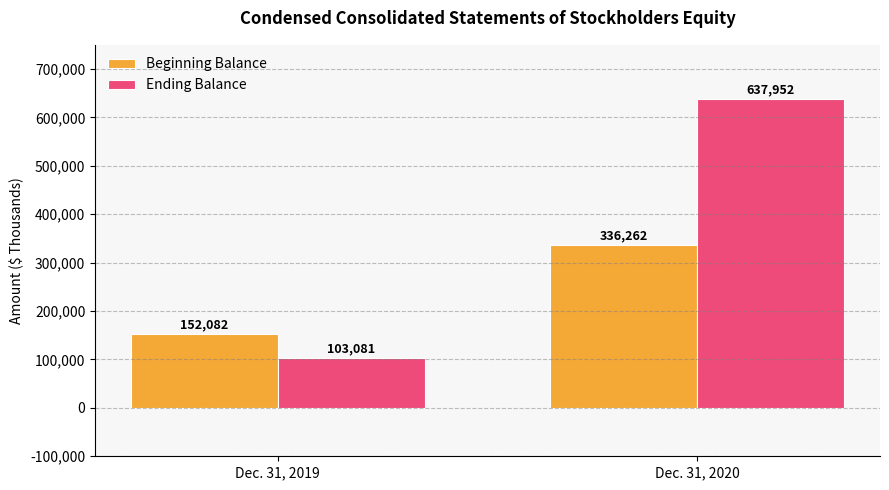

Which category has the highest value across all series?

Dec. 31, 2020